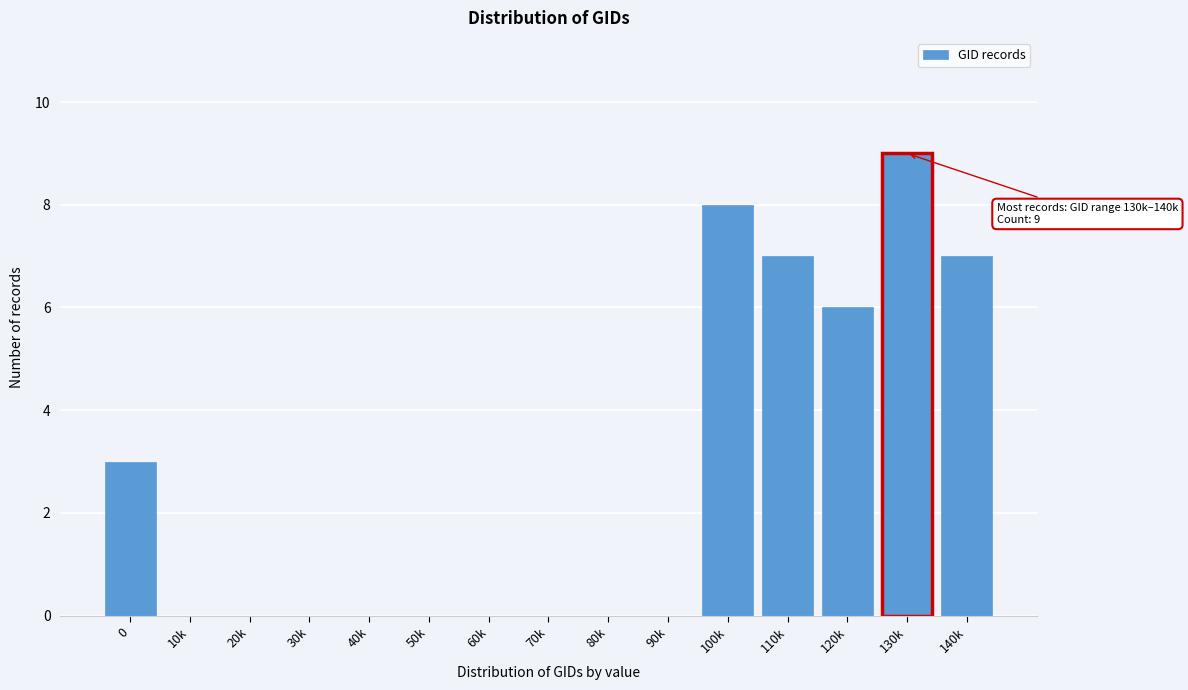

Reading left to right, extract all data points from this chart.

0=3	10k=0	20k=0	30k=0	40k=0	50k=0	60k=0	70k=0	80k=0	90k=0	100k=8	110k=7	120k=6	130k=9	140k=7